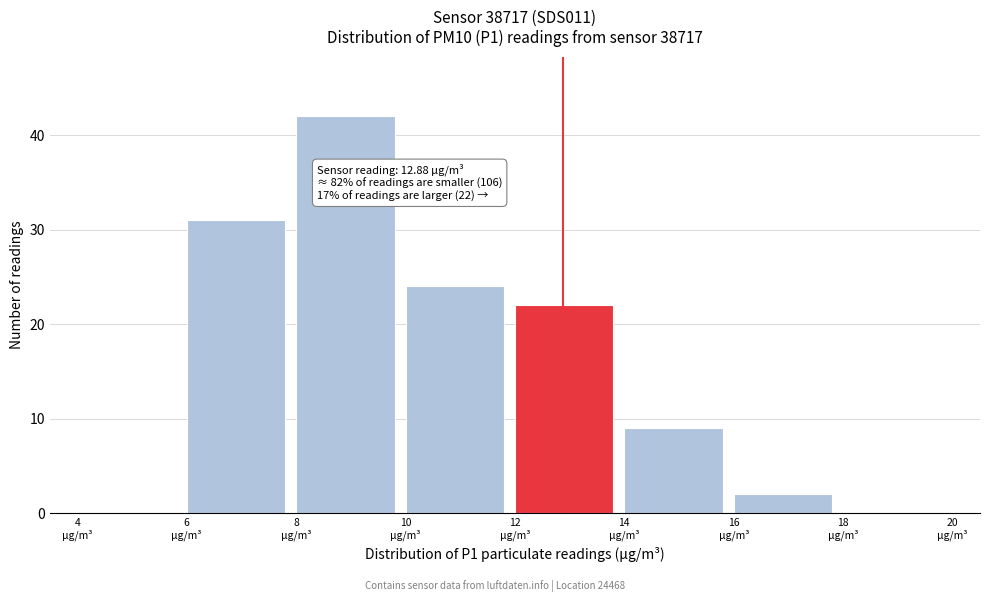

Which range on the x-axis has the tallest bar?

8 to 10